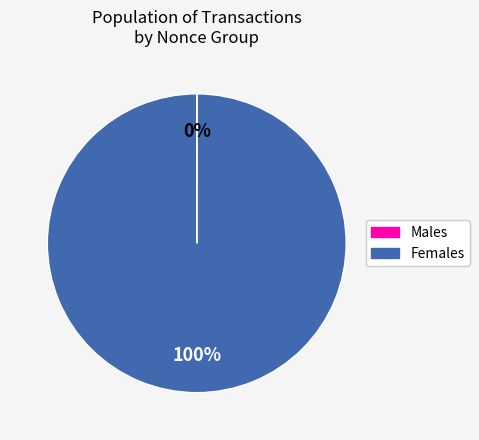

Does any single category account for the majority?

Yes